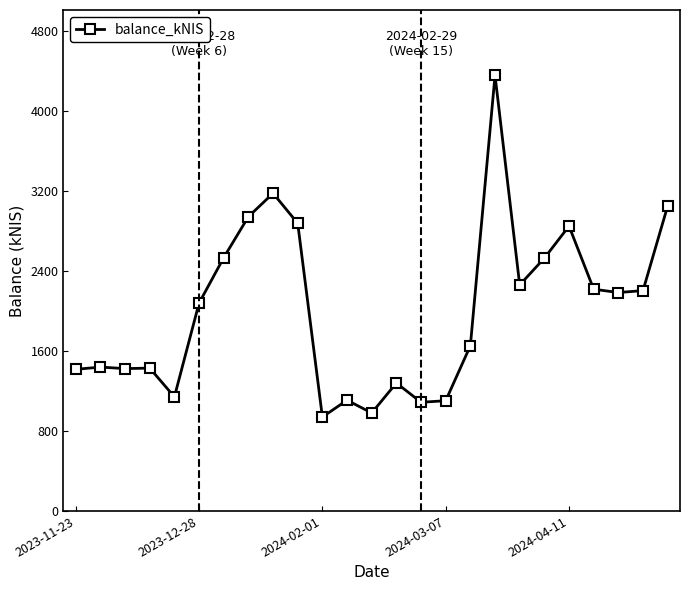

What is the value of the 2nd point from the left?

1440.2